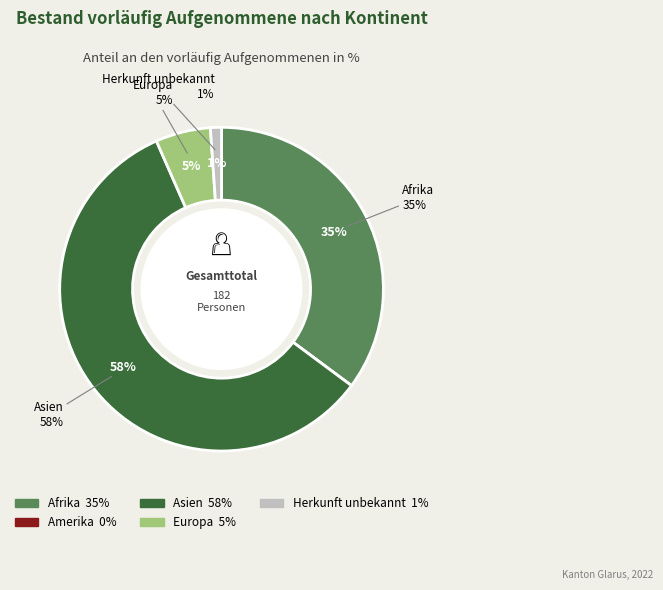

What is the change in value from Amerika to Asien?

+106